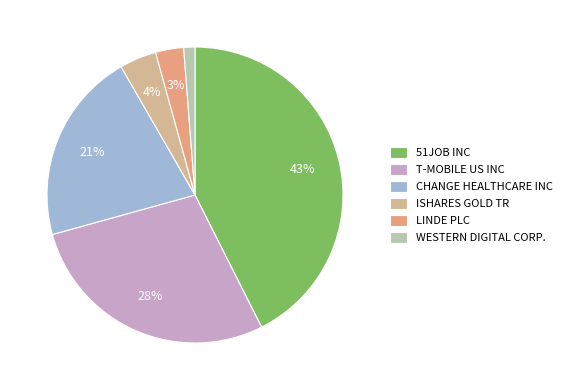

The LINDE PLC slice represents 3% of the pie. True or false?

True